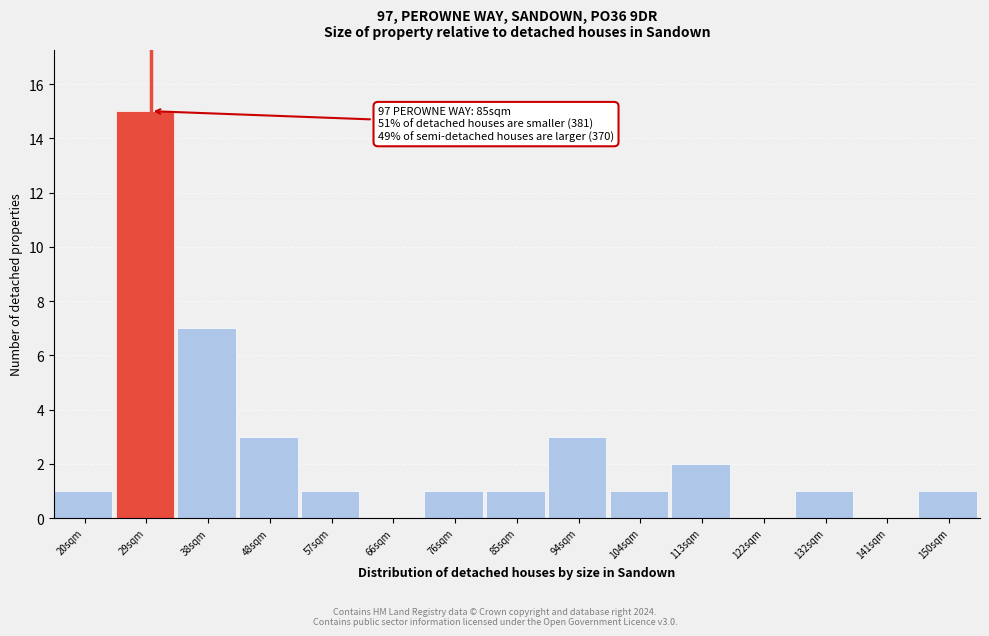

Reading left to right, transcribe all the data shown in this chart.

20sqm=1	29sqm=15	38sqm=7	48sqm=3	57sqm=1	66sqm=0	76sqm=1	85sqm=1	94sqm=3	104sqm=1	113sqm=2	122sqm=0	132sqm=1	141sqm=0	150sqm=1